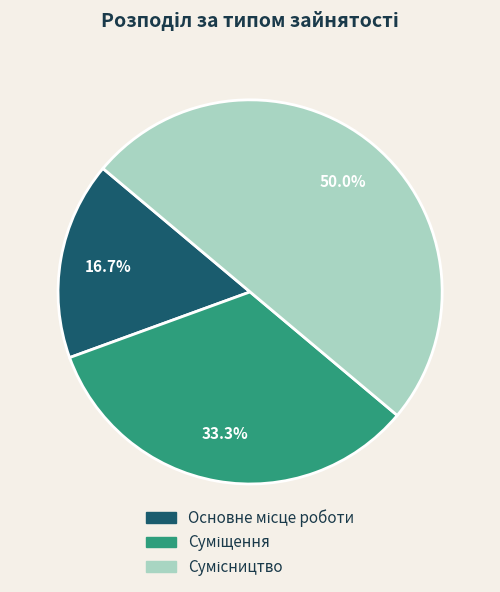

How many segments does this pie chart have?

3